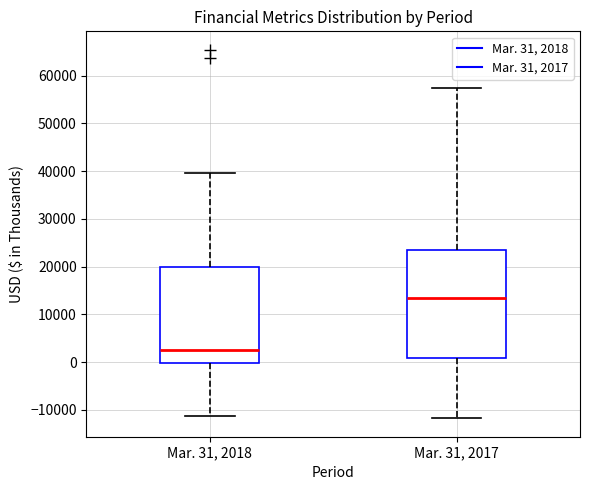

Reading left to right, transcribe this box plot: for each box, give where its median line is, the range the box spans, and where its two whiskers end, as read against the y-axis. The values are not printed on the chart, so give them approximately, as read against the axis.

Mar. 31, 2018: median 3000, box 0 to 20000, whiskers -11000 to 40000
Mar. 31, 2017: median 14000, box 1000 to 24000, whiskers -12000 to 57000